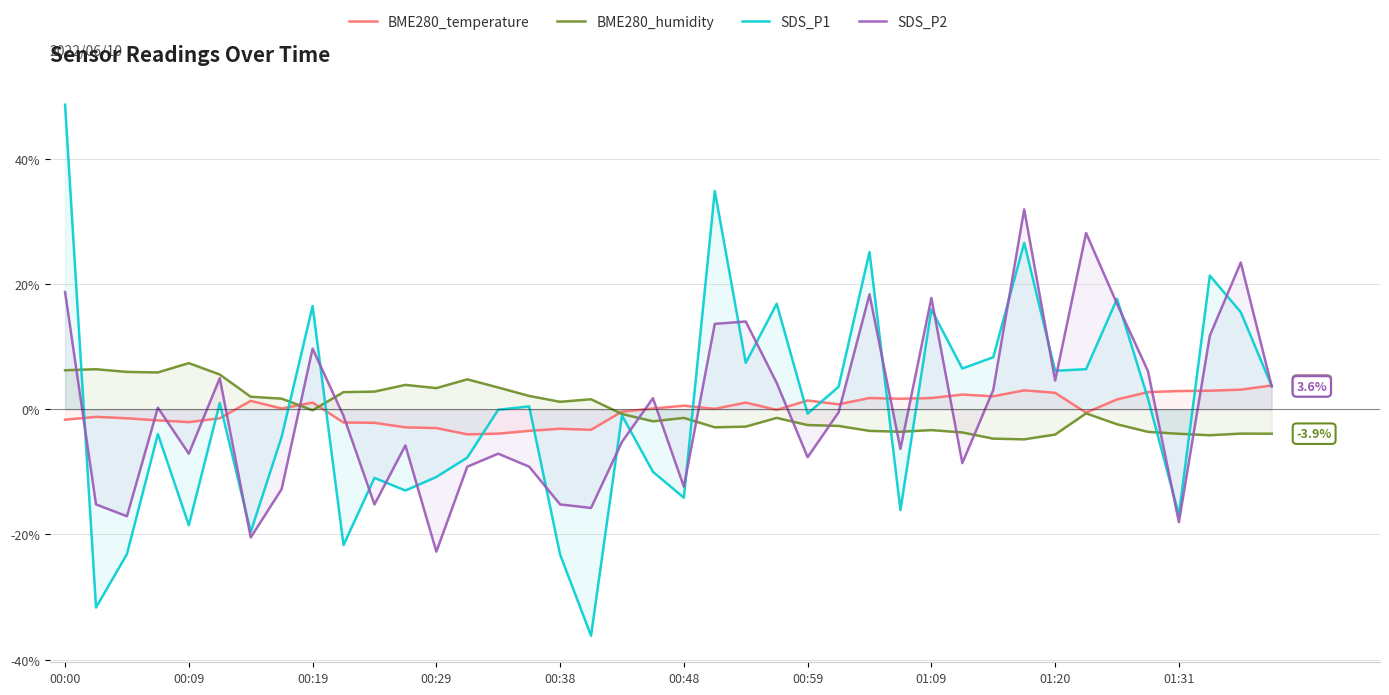

At which category is the sum across all series the highest?

00:00